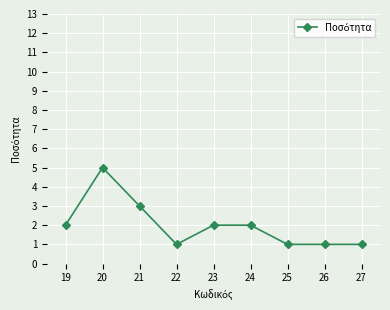

What is the sum of all values?

18